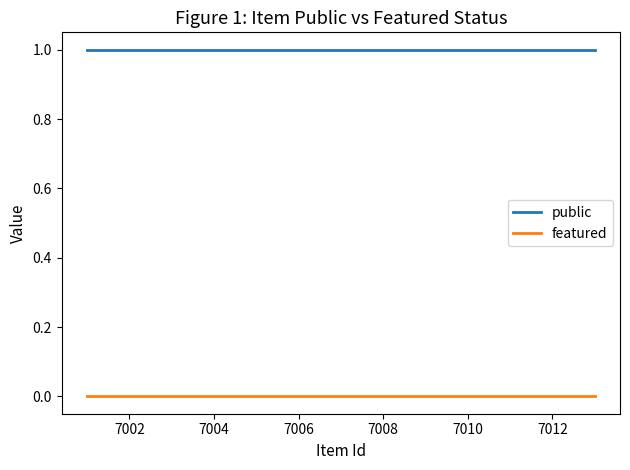

How many lines are shown in the chart?

2